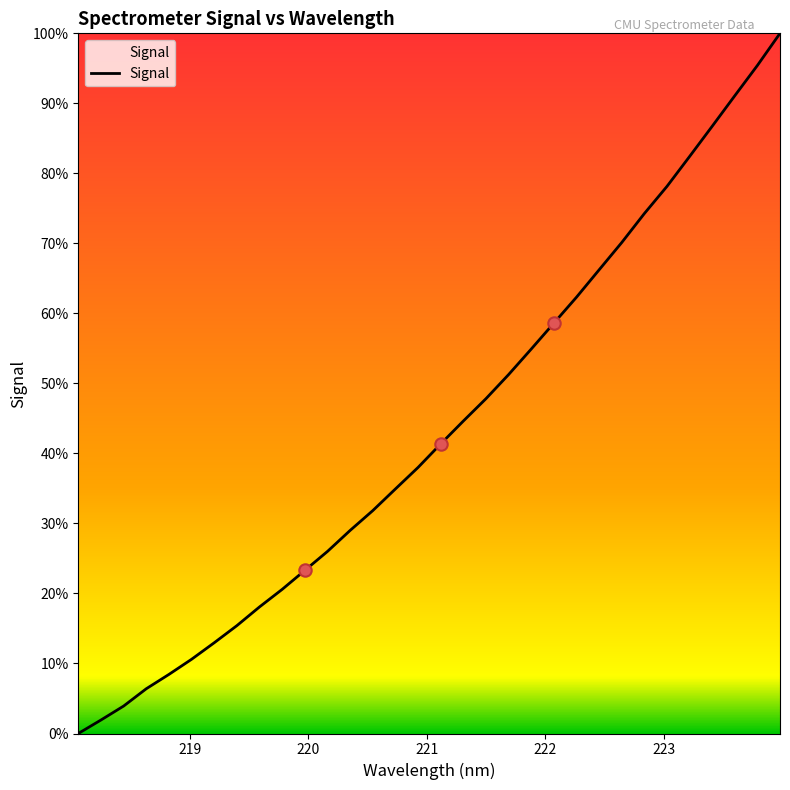

Does the chart have visible grid lines?

No